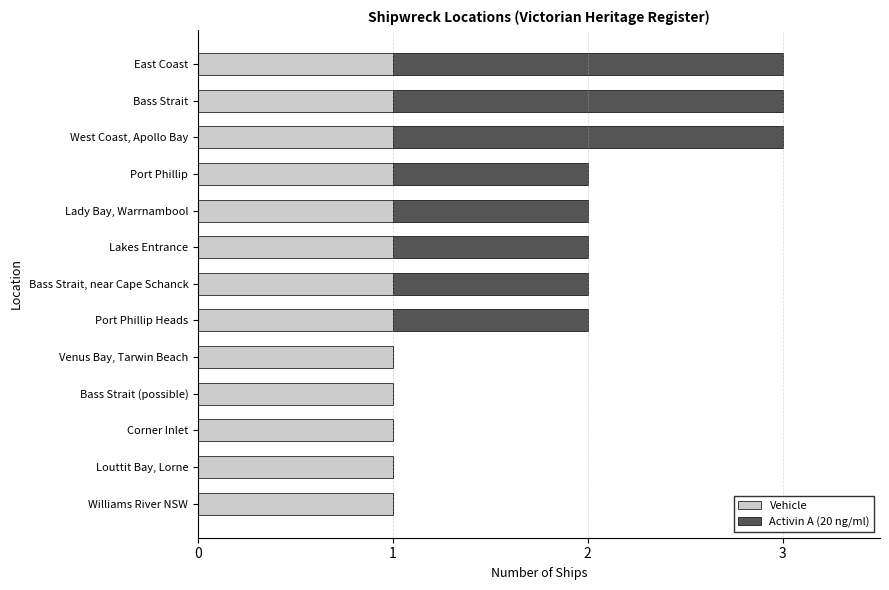

What is the sum of all Vehicle values?

13